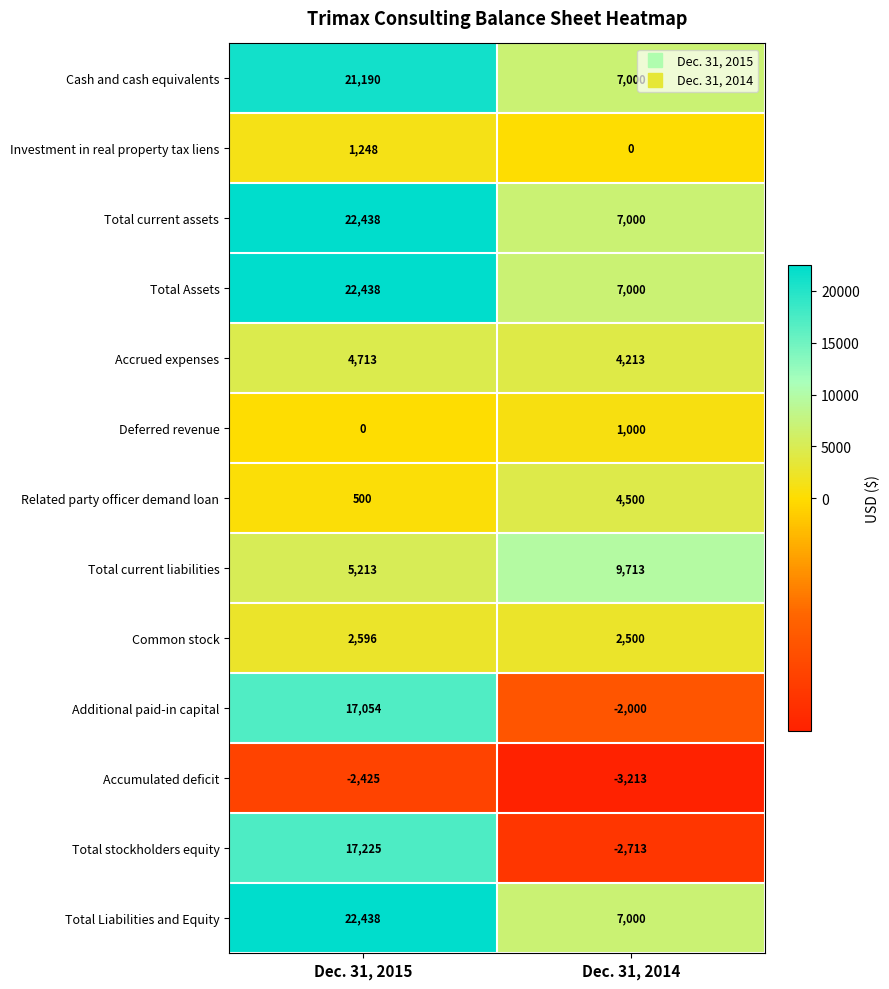

What is the approximate value of Common stock at Dec. 31, 2014, to the nearest 10?

2500